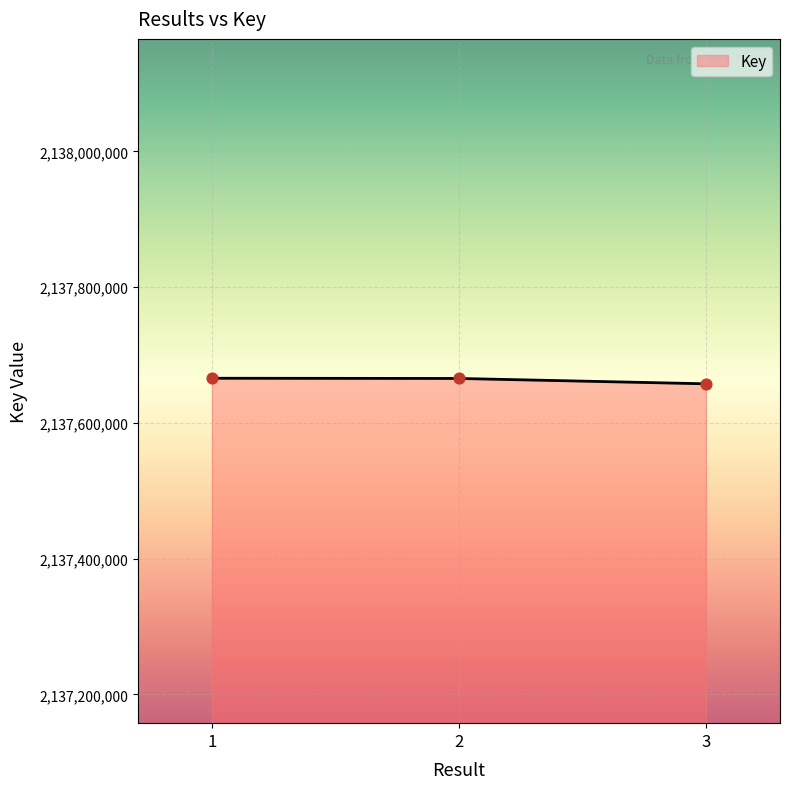

What is the change in value from 1 to 2?

-315